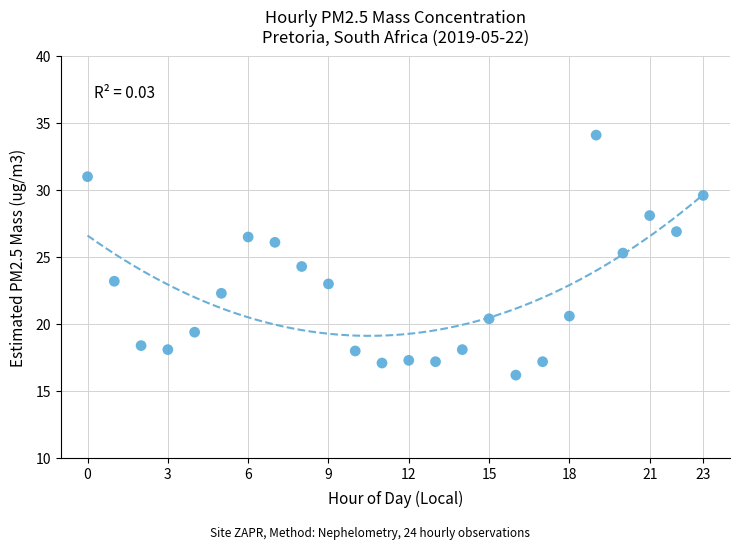

What Y value in the scatter plot is closest to 25?

25.3